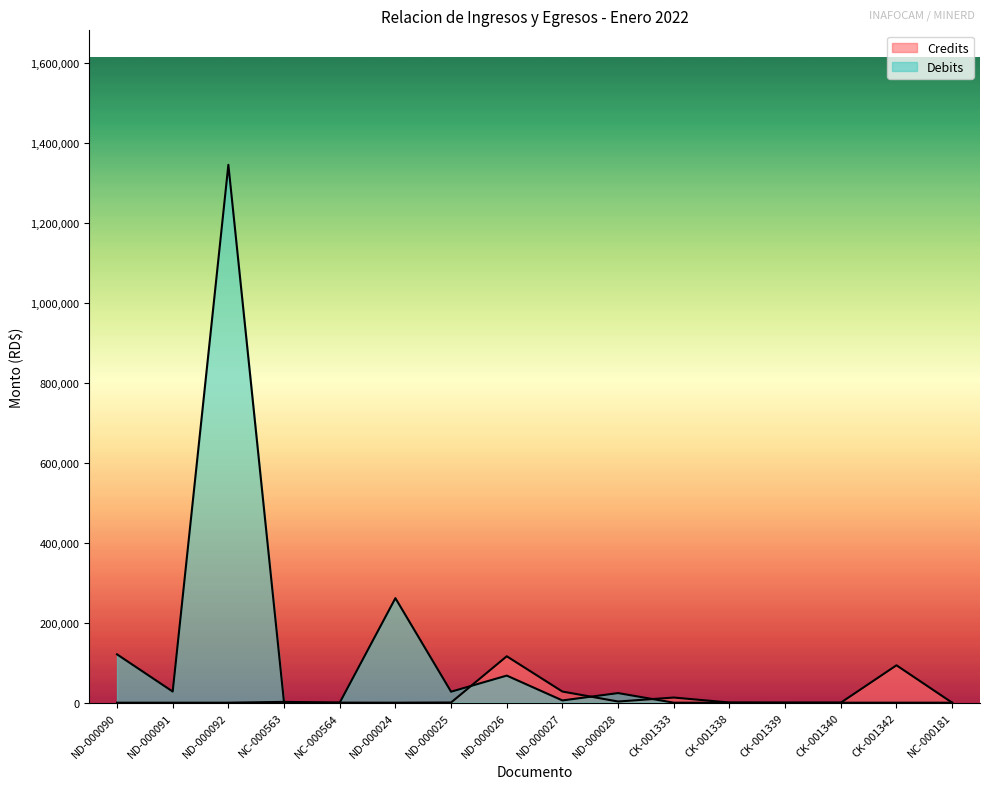

Which series changed the most between ND-000092 and CK-001340?

Debits